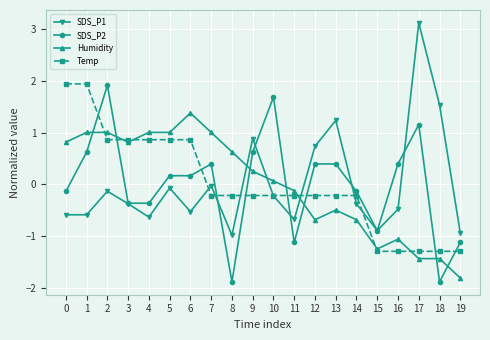

Is it true that SDS_P1 equals -0.1 at 3?

False